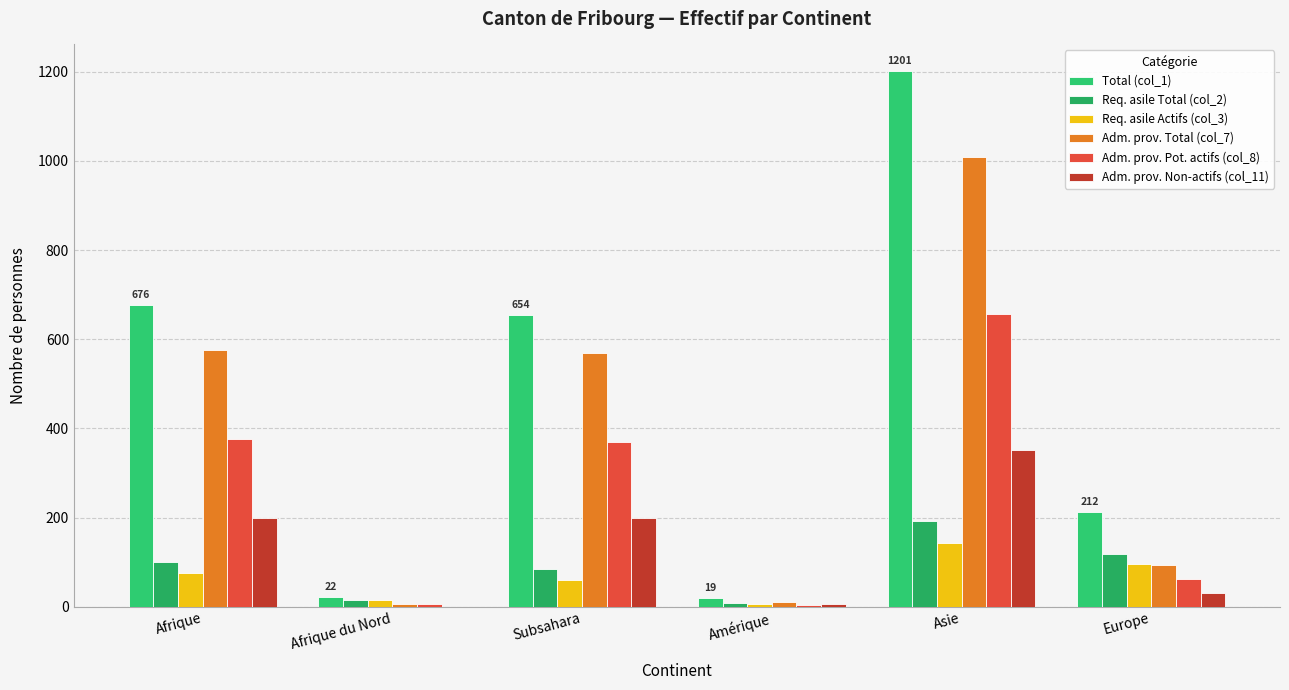

At which category does the chart reach its minimum across all series?

Afrique du Nord